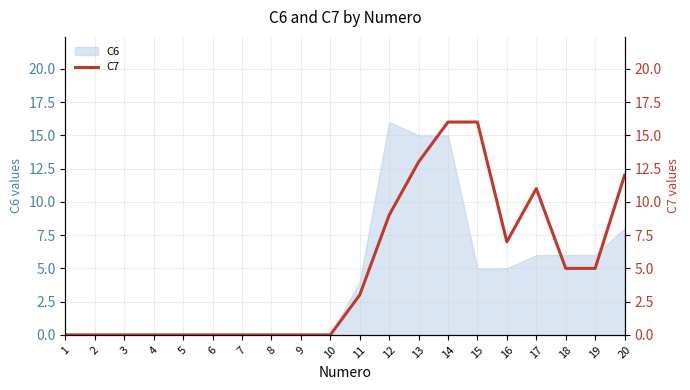

What is the difference between the second highest and second lowest values?

16